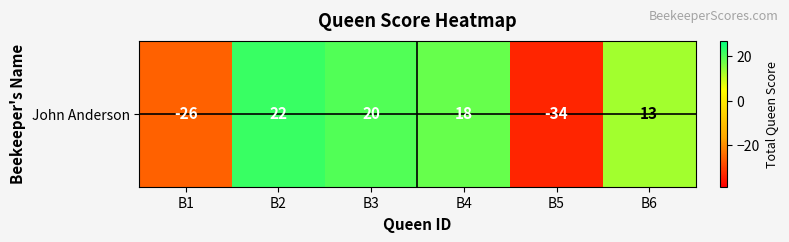

What is the sum of the values at B4 and B2?

40